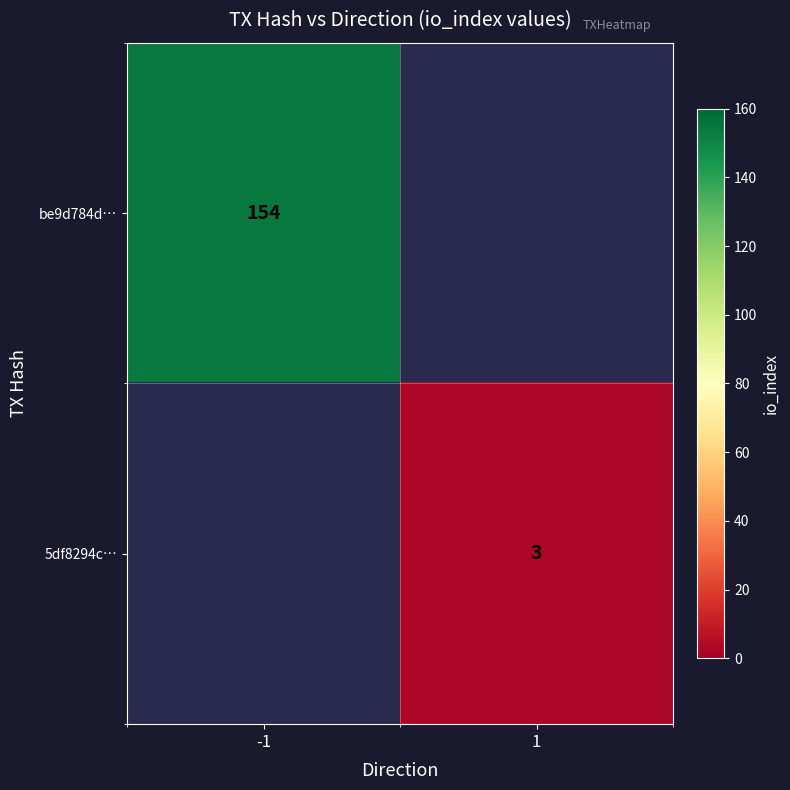

The be9d784d… series shows 36 at -1. True or false?

False